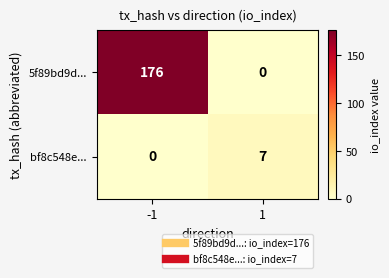

Is the value of 5f89bd9d... at -1 greater than the value of bf8c548e... at -1?

Yes